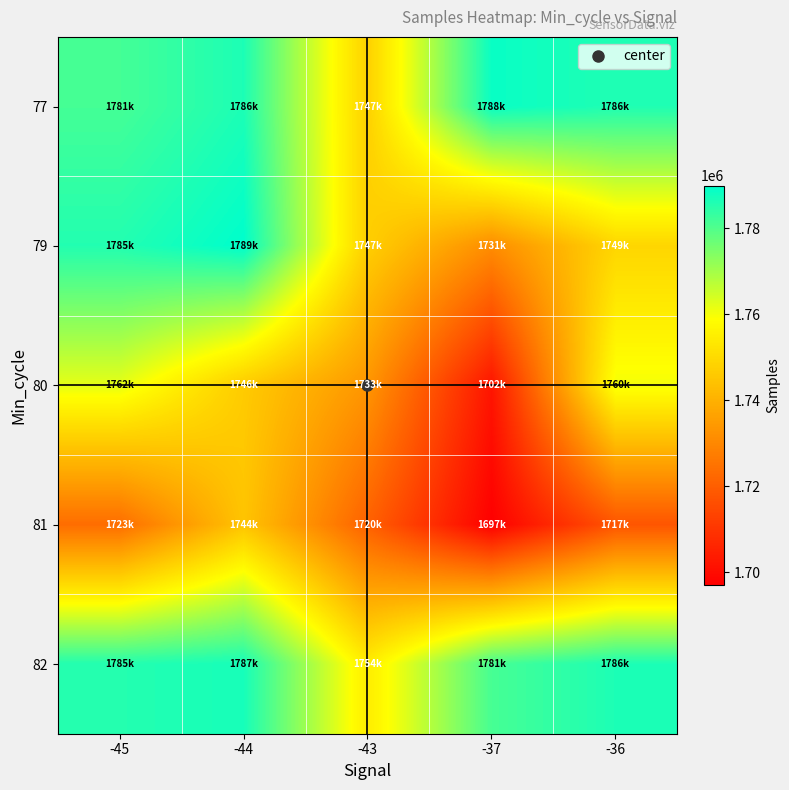

Reading left to right, list all the values displayed in this chart.

77: -45=1781593	-44=1786443	-43=1747886	-37=1788854	-36=1786004
79: -45=1785701	-44=1789988	-43=1747299	-37=1731332	-36=1749039
80: -45=1762144	-44=1746447	-43=1733507	-37=1702217	-36=1760359
81: -45=1723742	-44=1744824	-43=1720761	-37=1697029	-36=1717821
82: -45=1785541	-44=1787133	-43=1754591	-37=1781318	-36=1786443